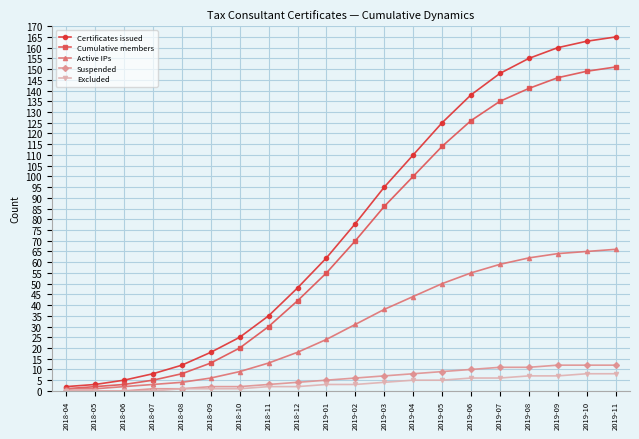

What is the difference between the highest and lowest values at 2018-11?

33